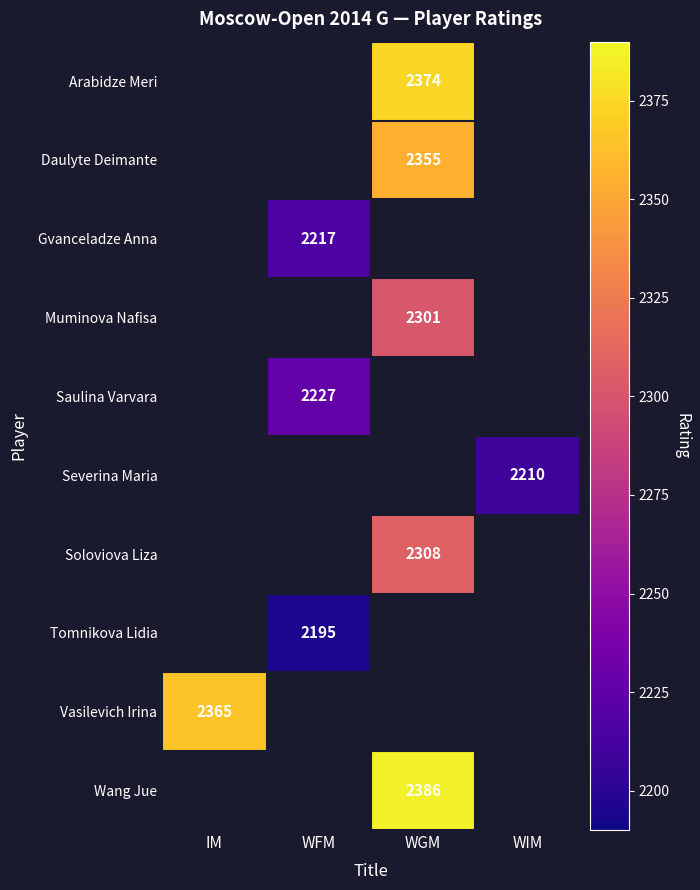

The Wang Jue series shows 3918 at WGM. True or false?

False